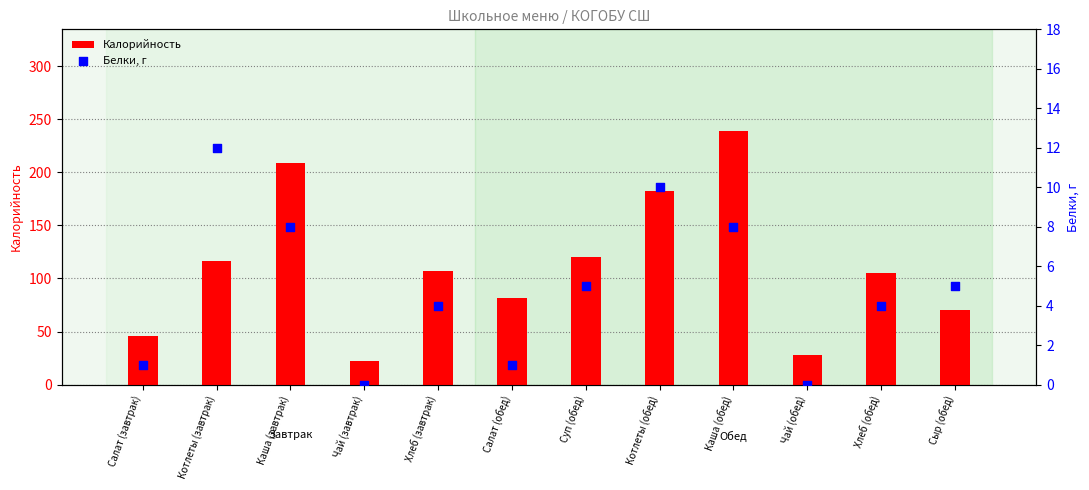

At how many categories does at least one series exceed 17?

12